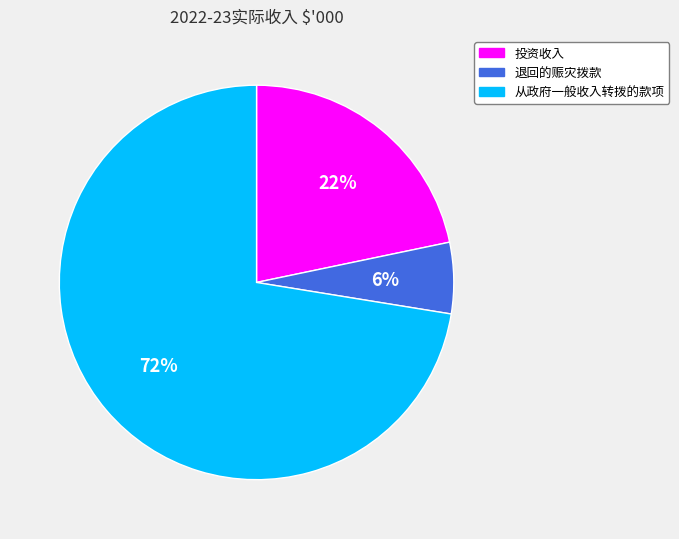

How many slices are in this pie chart?

3